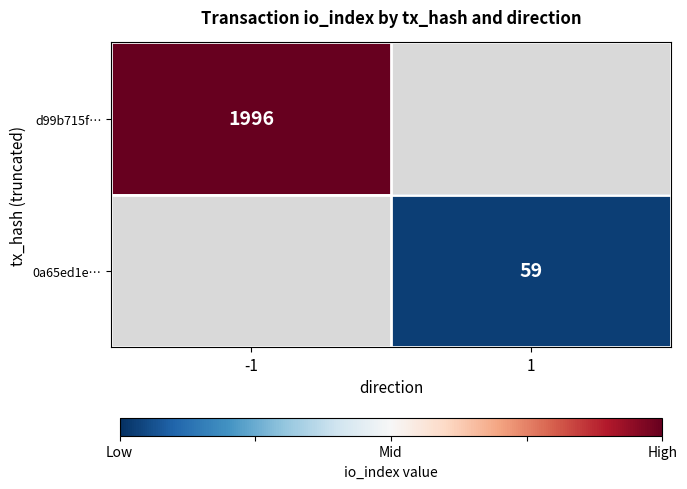

How many categories are shown in the chart?

2